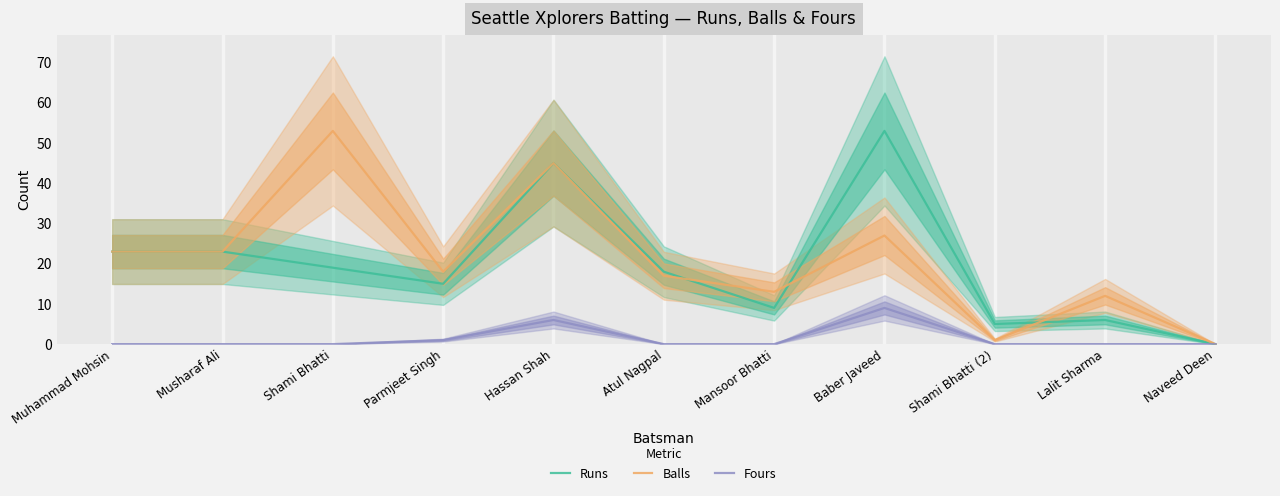

Which series changed the most between Hassan Shah and Atul Nagpal?

Balls